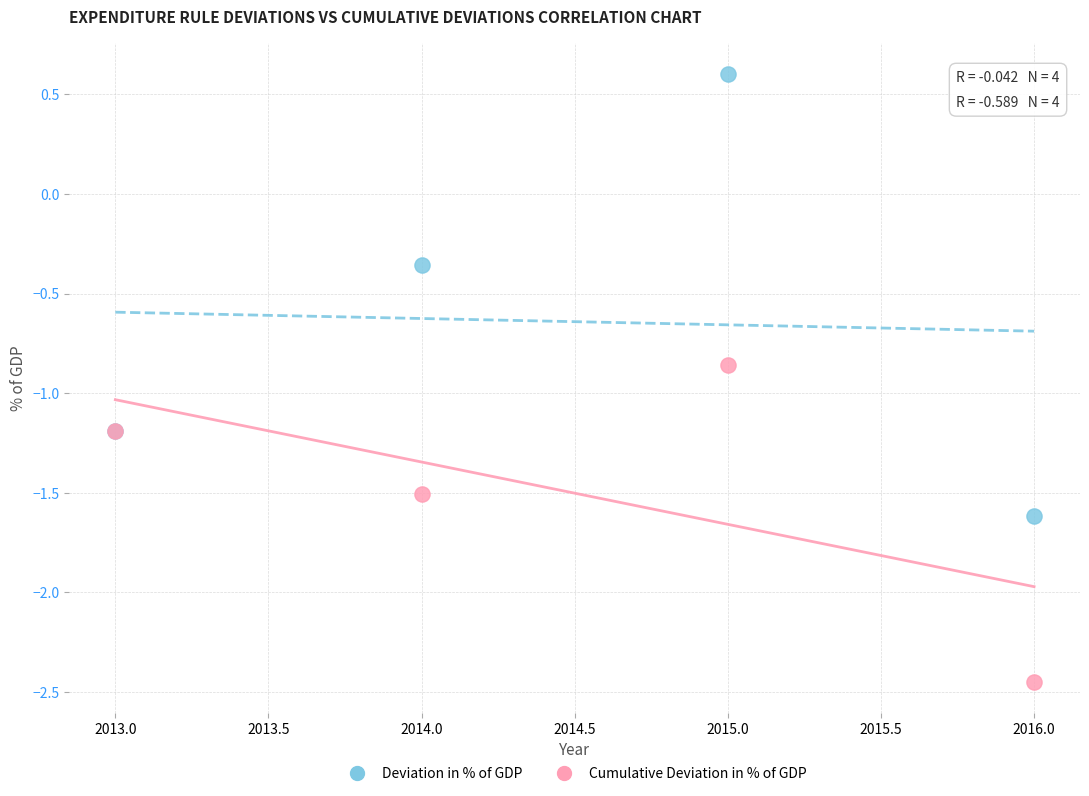

What are all the series names shown in the legend?

Deviation in % of GDP, Cumulative Deviation in % of GDP